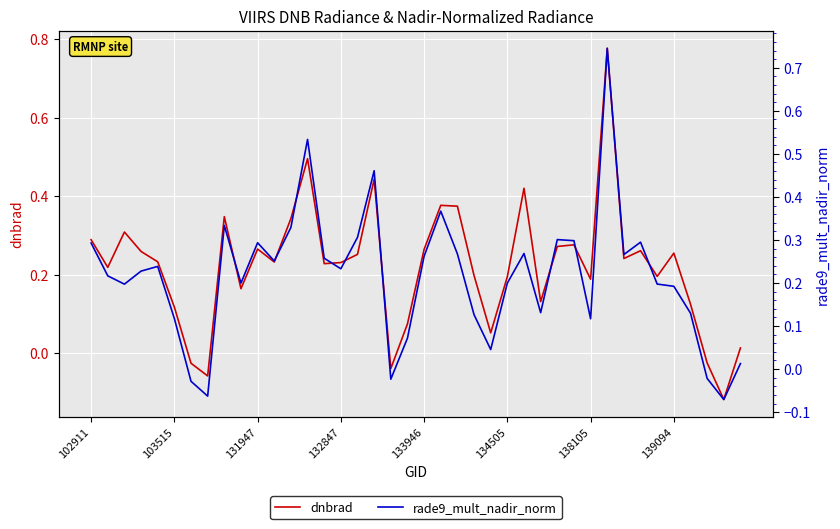

True or false: rade9_mult_nadir_norm and dnbrad intersect in this chart.

True